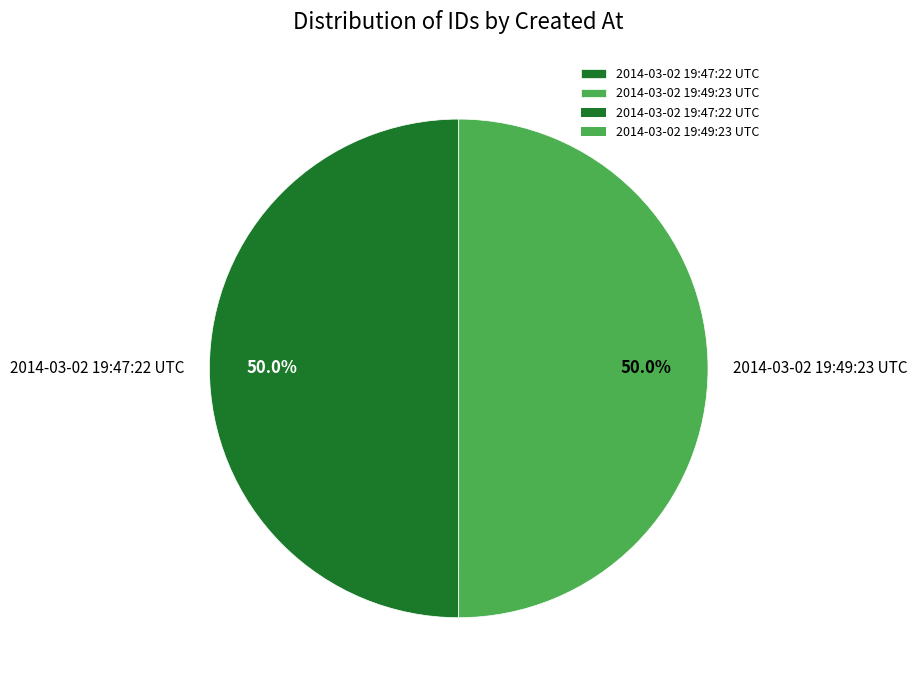

Is the sum of 2014-03-02 19:49:23 UTC and 2014-03-02 19:47:22 UTC greater than half?

Yes